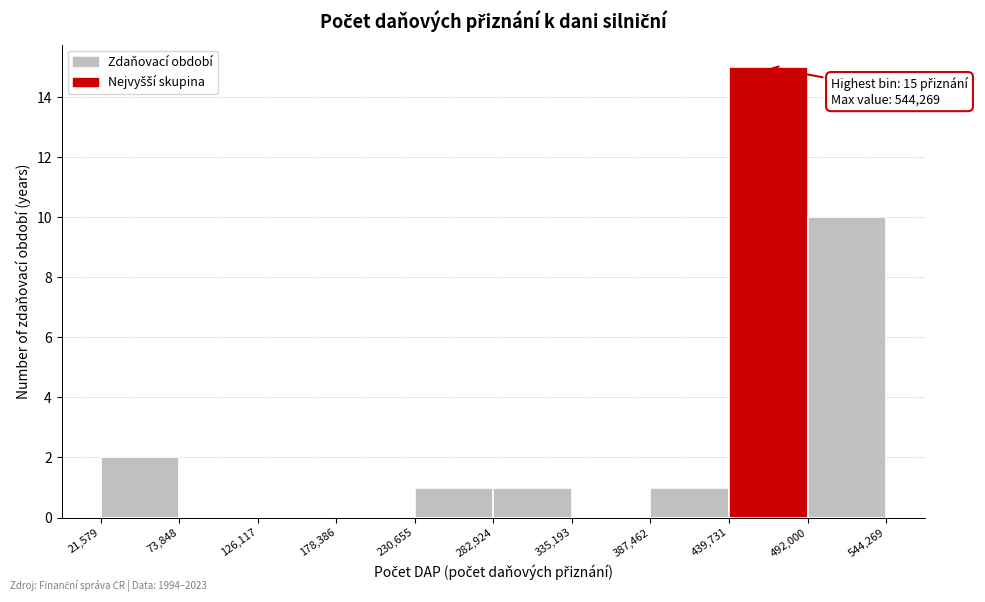

Over which range of the x-axis is the bar tallest?

439,731 to 492,000